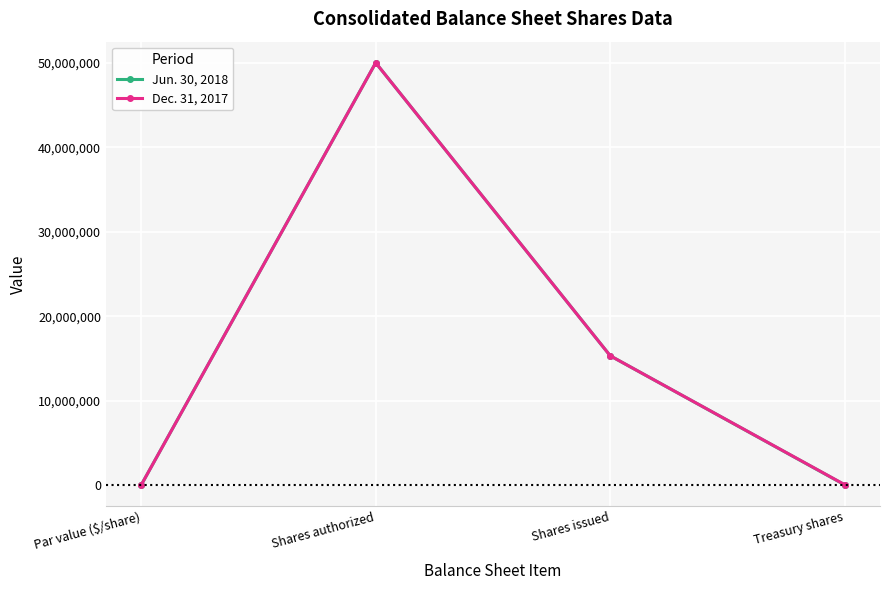

Rank the series by their average value, from highest to lowest.

Dec. 31, 2017, Jun. 30, 2018